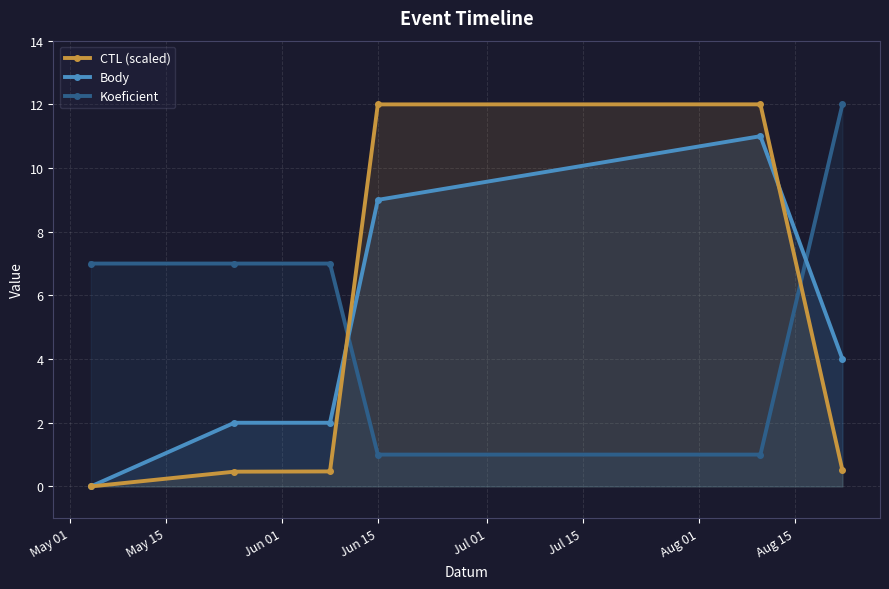

Which series has the widest spread of values?

CTL (scaled)